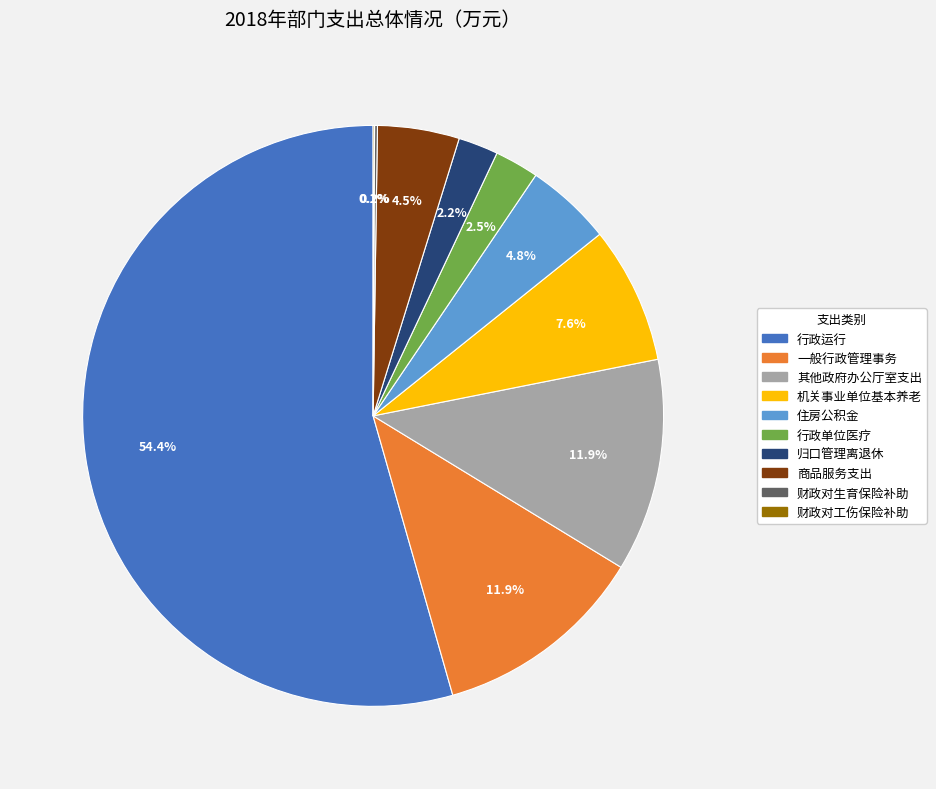

What is the majority slice?

行政运行